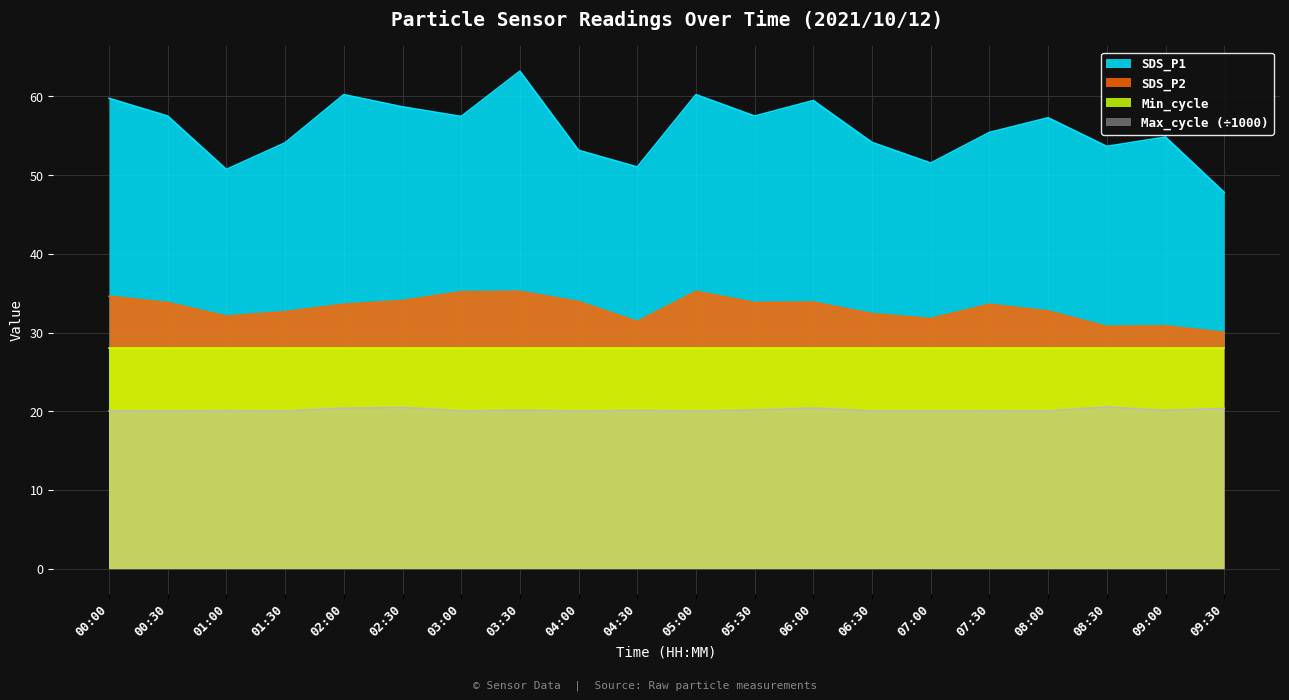

What is the total value across all series at 08:00?

138.0